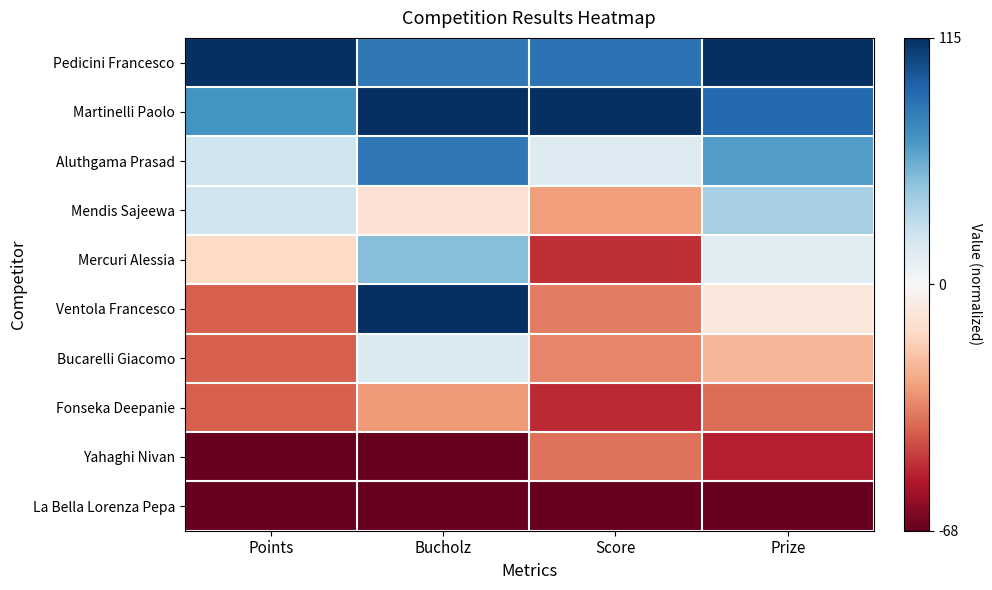

Which series has the largest total across all categories?

Pedicini Francesco